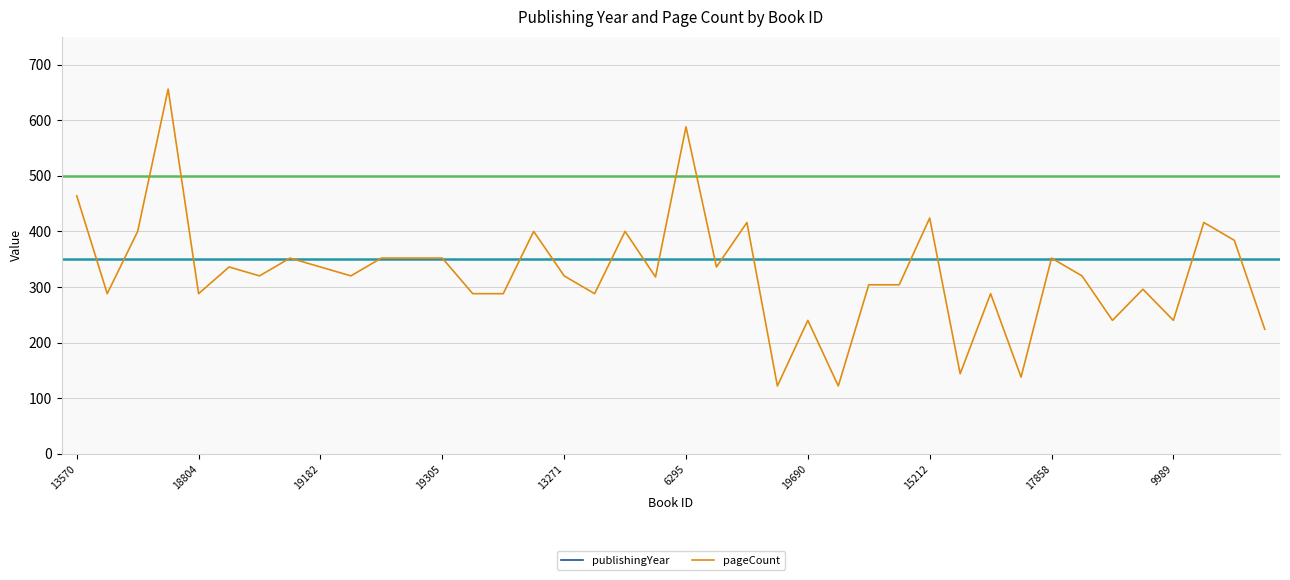

At 37, list the series in order from largest to smallest.

publishingYear, pageCount